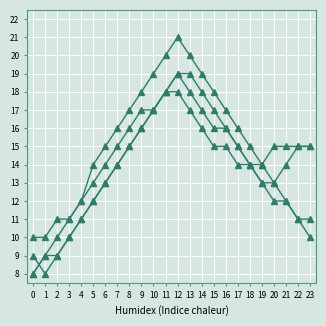

Does the chart have visible grid lines?

Yes